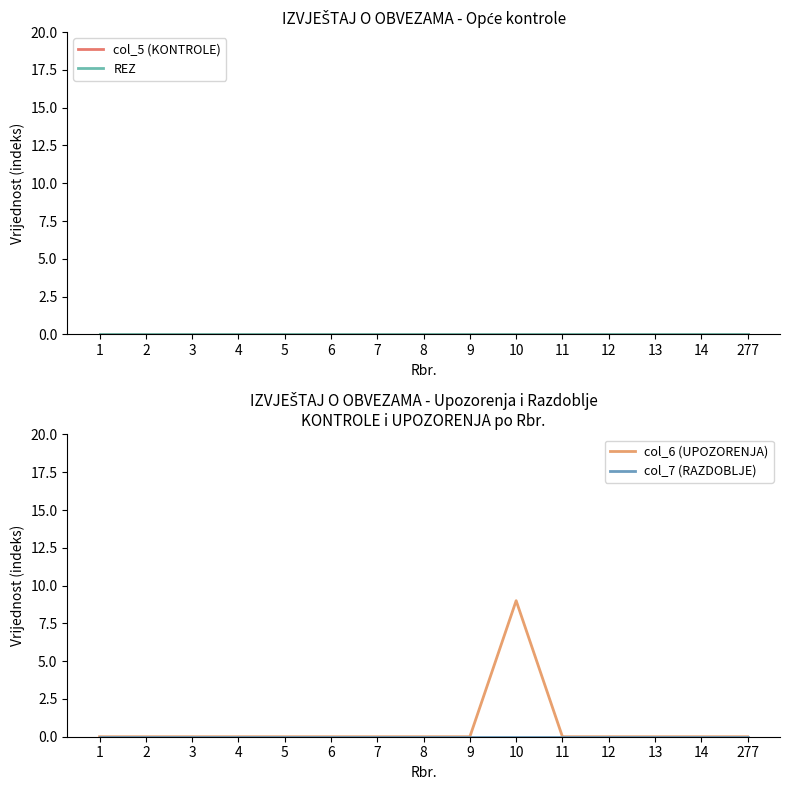

The value of col_6 (UPOZORENJA) at 8 is 0. True or false?

True